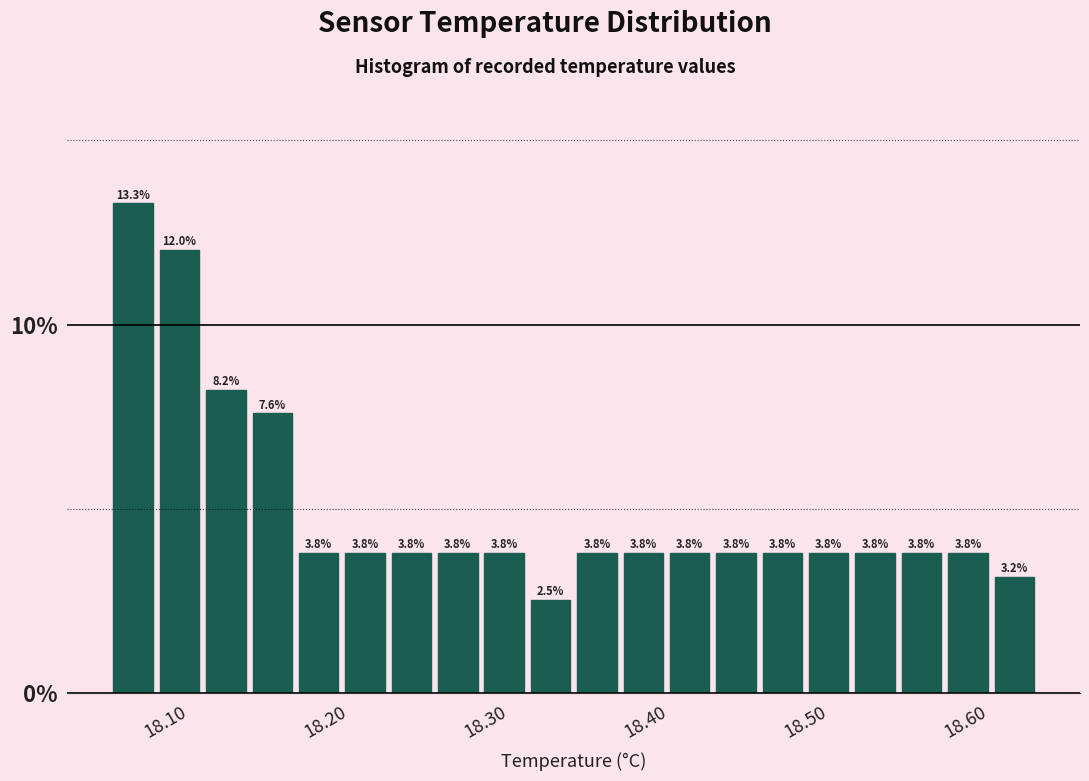

Around what value on the x-axis is the tallest bar? Give the approximate position of its centre, as read against the axis.

18.06